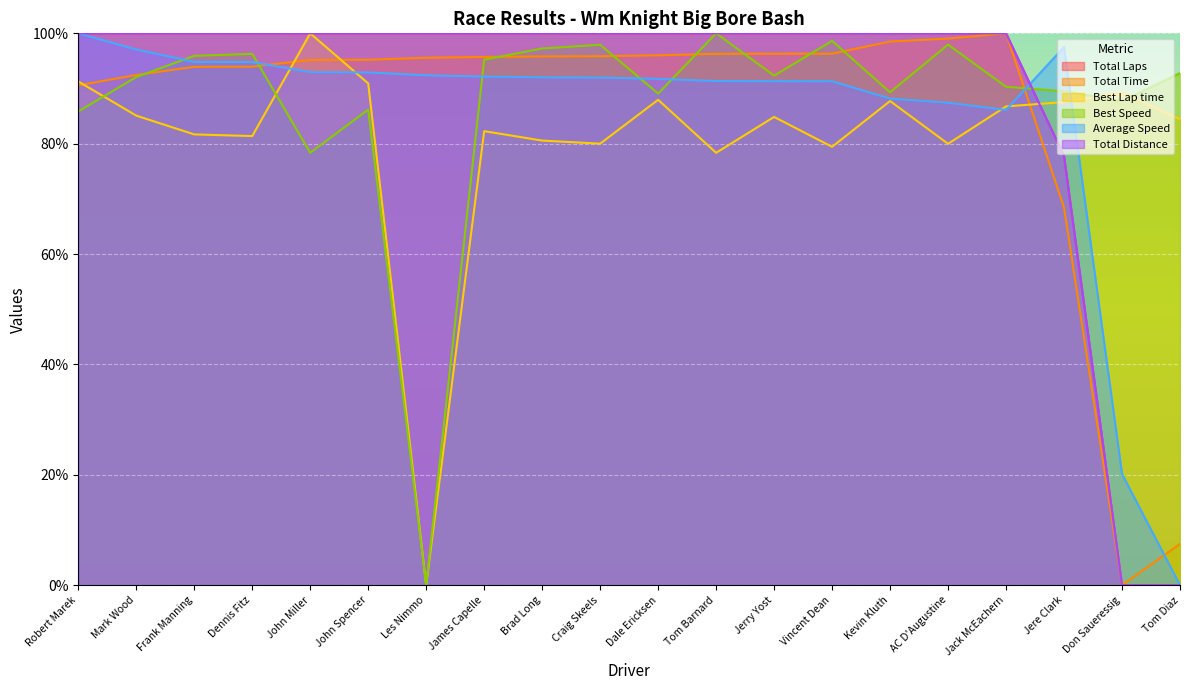

What is the sum of all Total Laps values?

1777.8